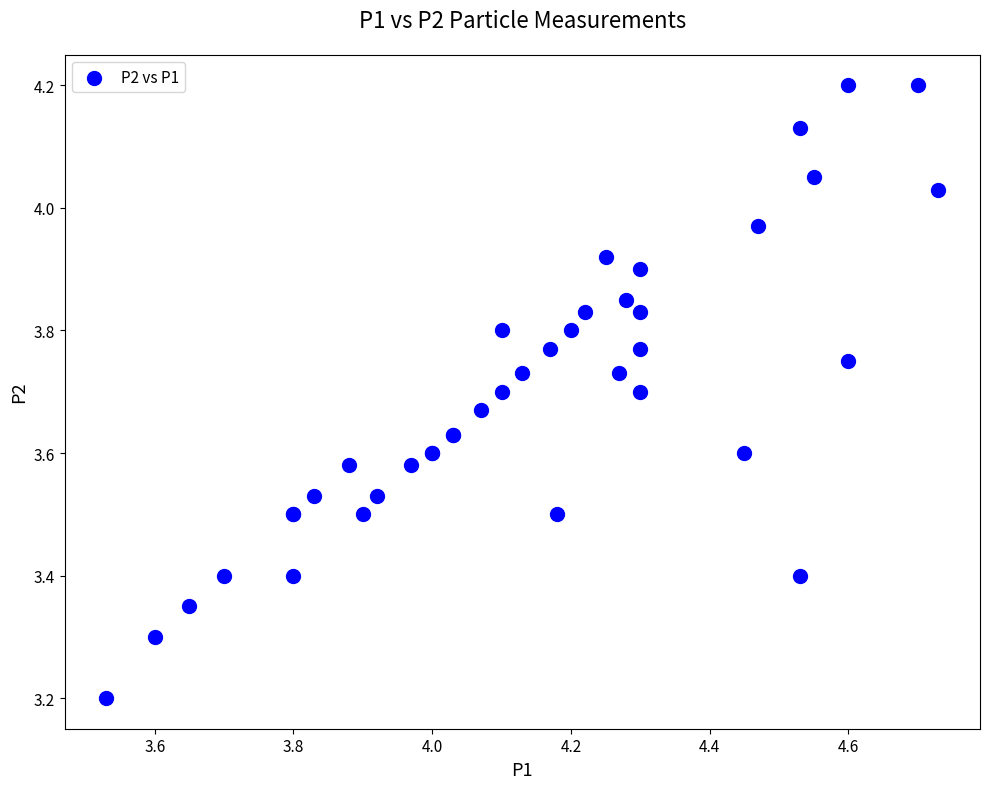

What Y value in the scatter plot is closest to 3?

3.2